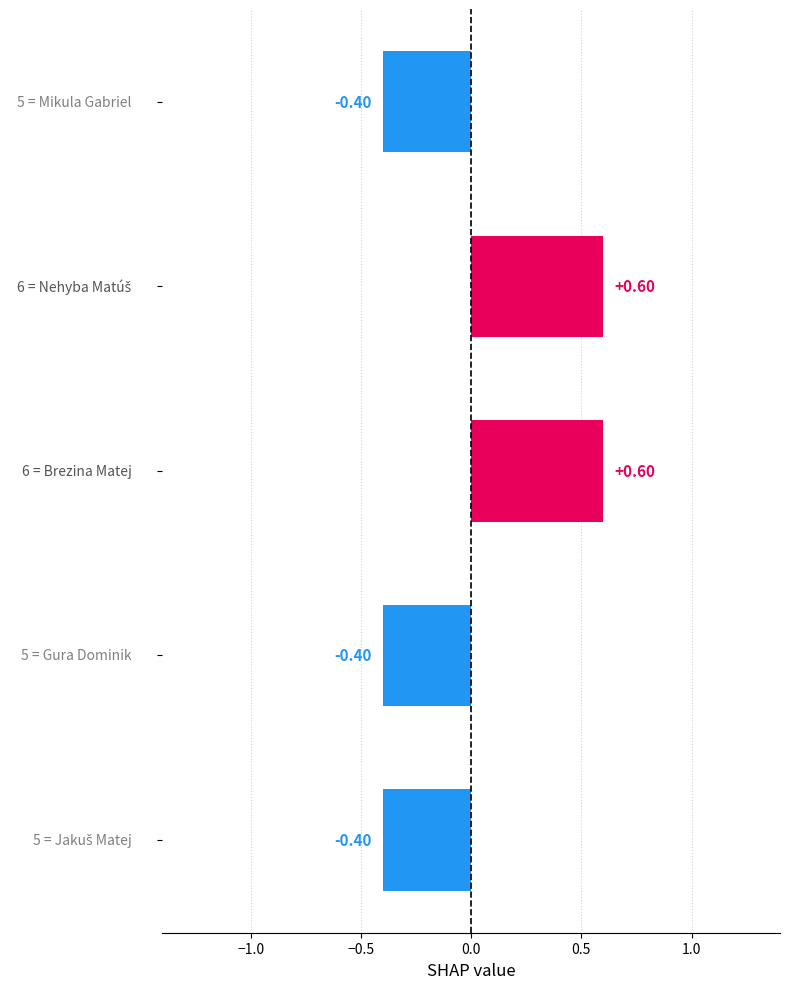

What is the difference between the maximum and minimum values?

1.0